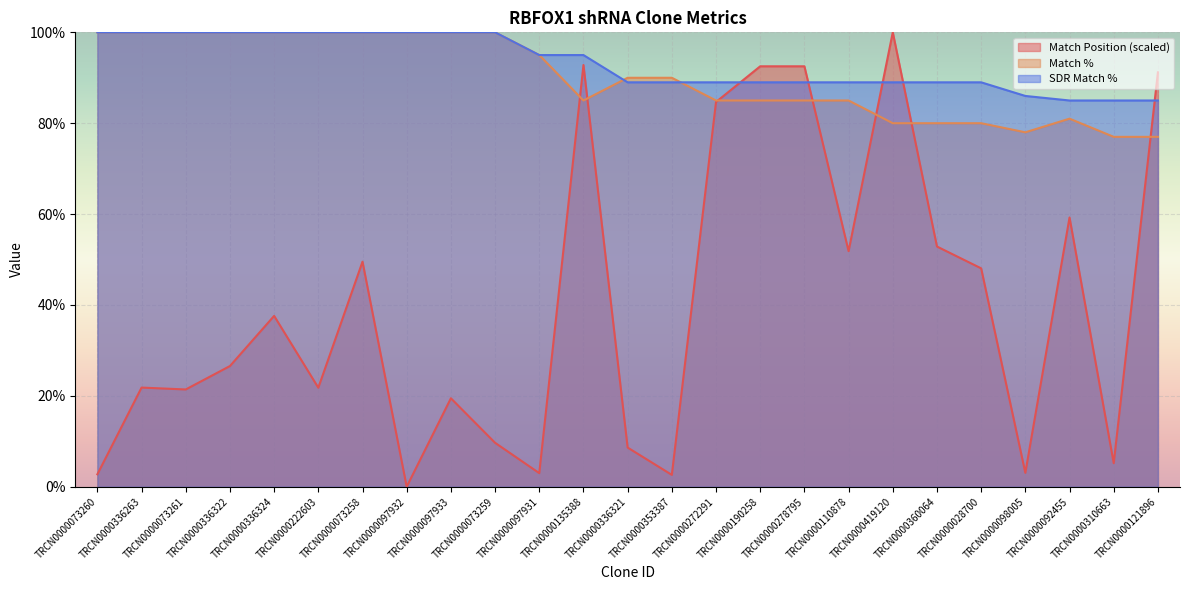

True or false: Match Position and Match % cross at least once.

True